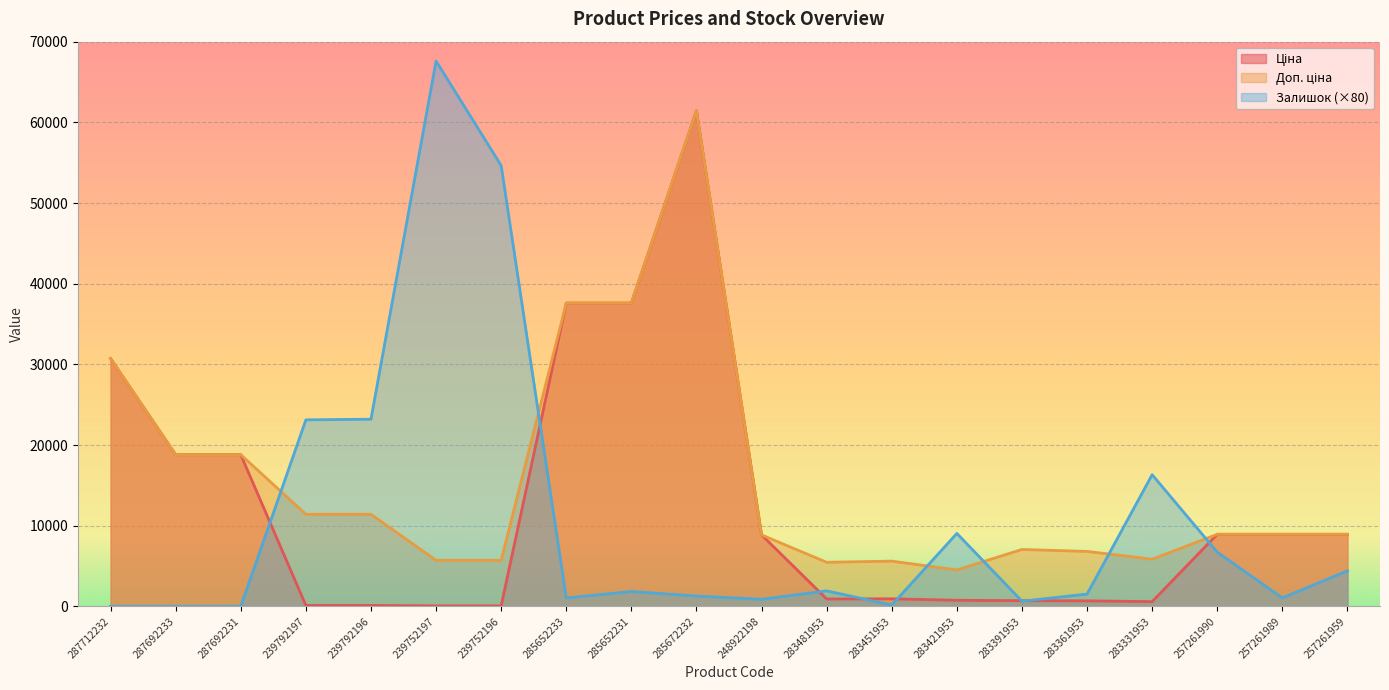

True or false: Доп. ціна and Ціна cross at least once.

False